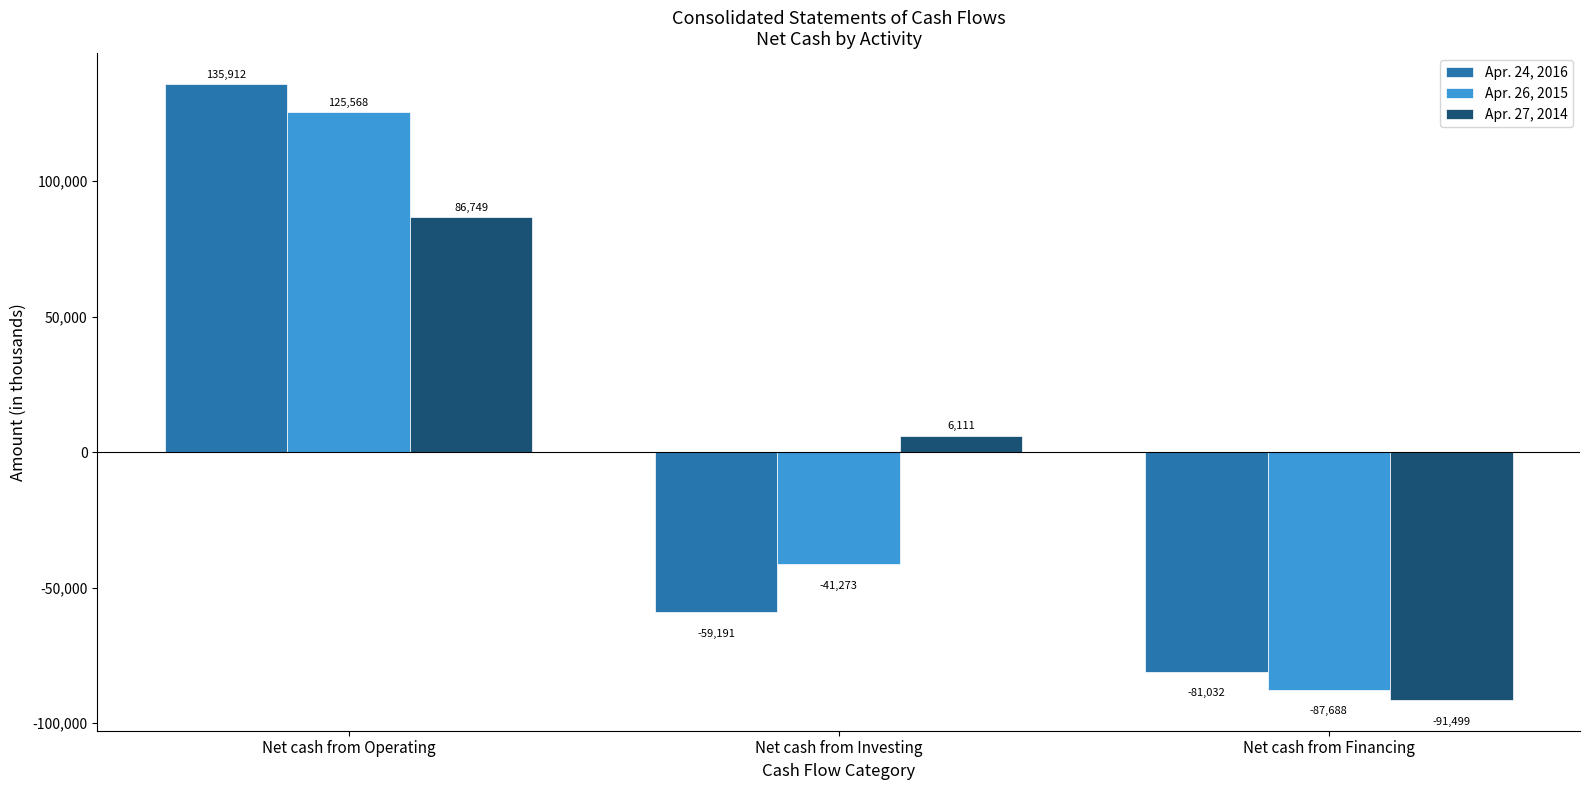

How many bars are there in total?

9